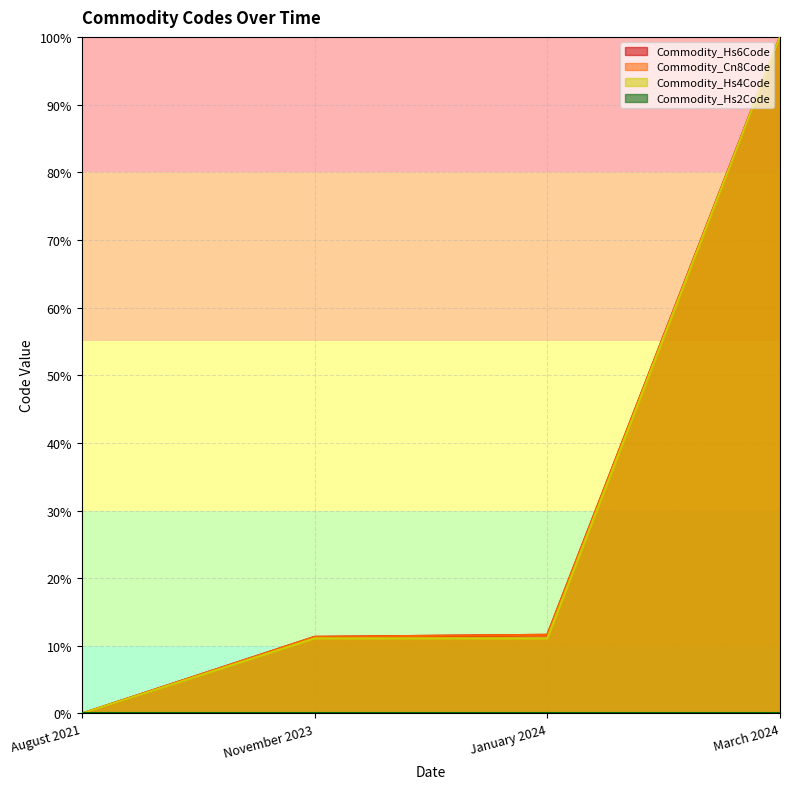

Which series has the largest total across all categories?

Commodity_Hs6Code